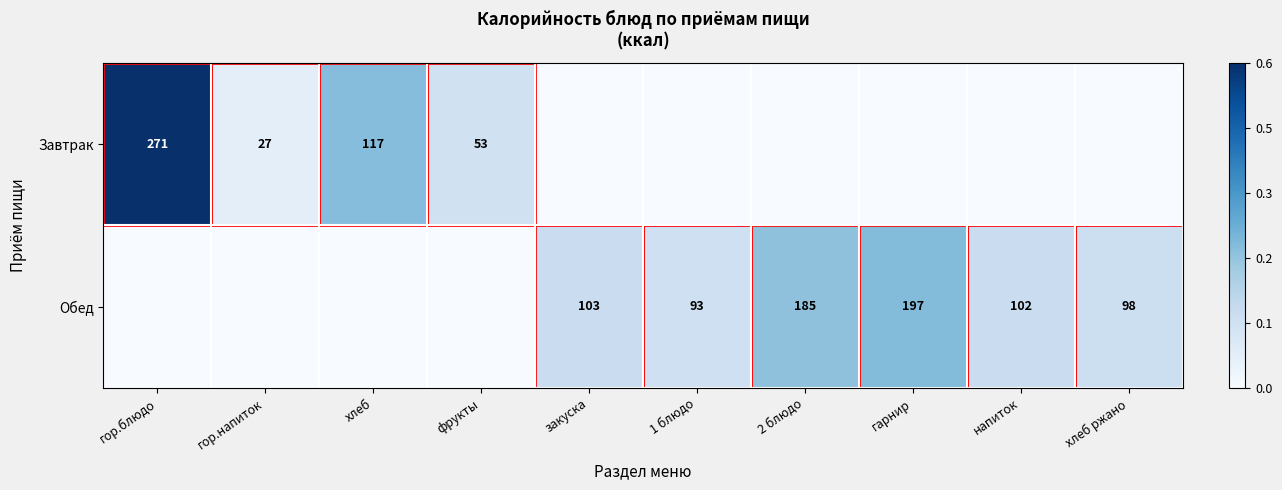

Is it true that Обед equals 197 at гарнир?

True